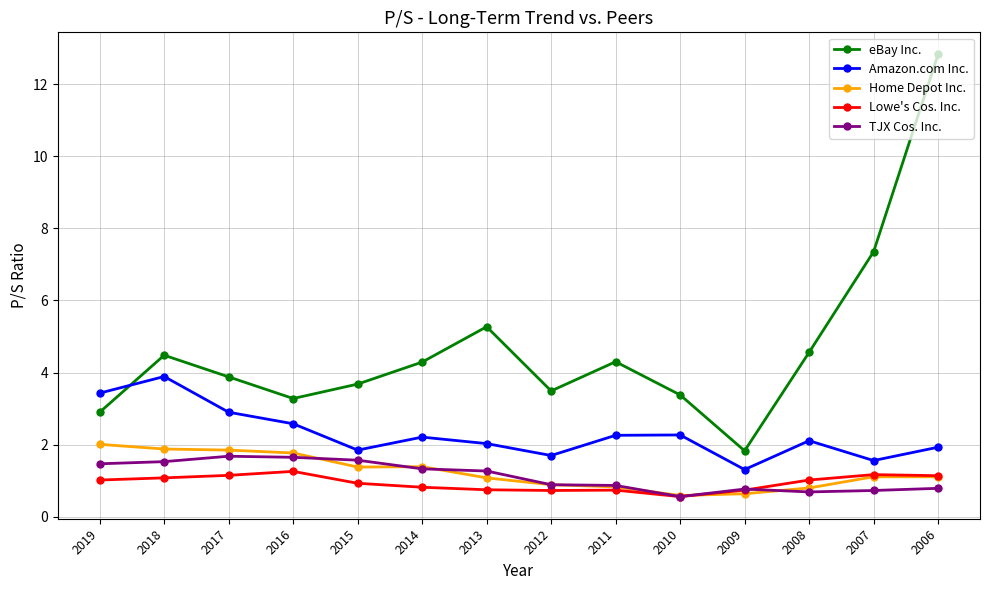

What is the sum of all eBay Inc. values?

65.5